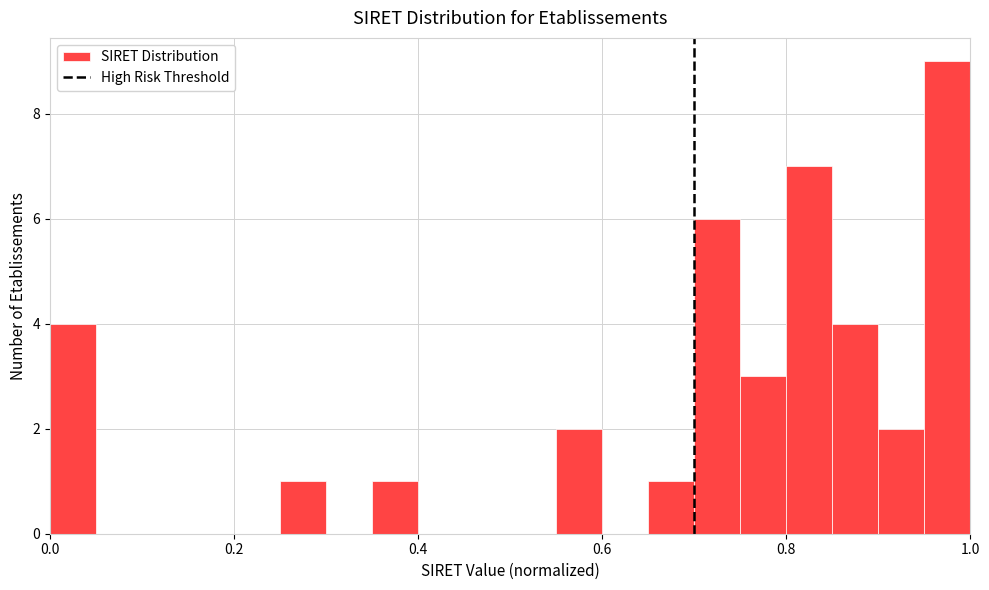

Around what value on the x-axis is the tallest bar? Give the approximate position of its centre, as read against the axis.

0.98